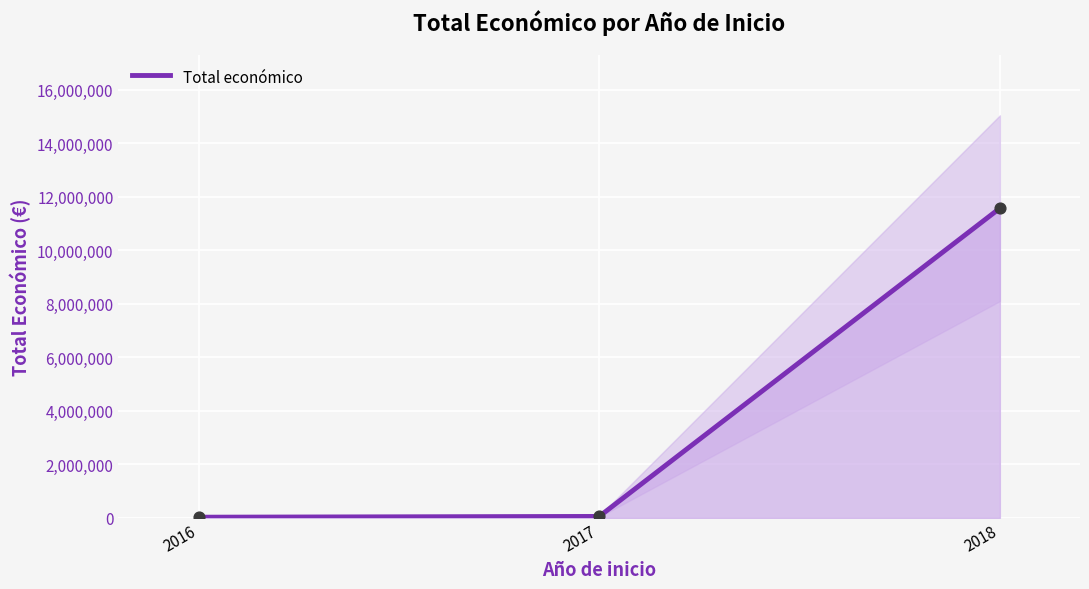

Between 2017 and 2016, which is larger?

2017